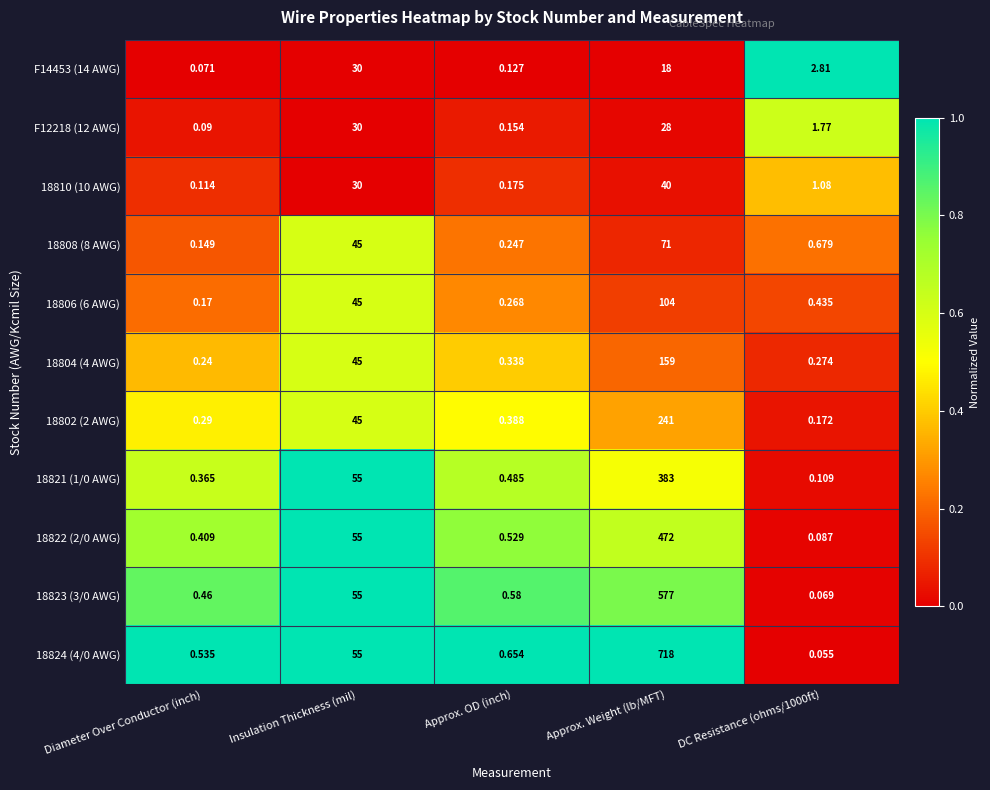

Is the value of 18802 (2 AWG) at DC Resistance (ohms/1000ft) greater than the value of F14453 (14 AWG) at Diameter Over Conductor (inch)?

Yes